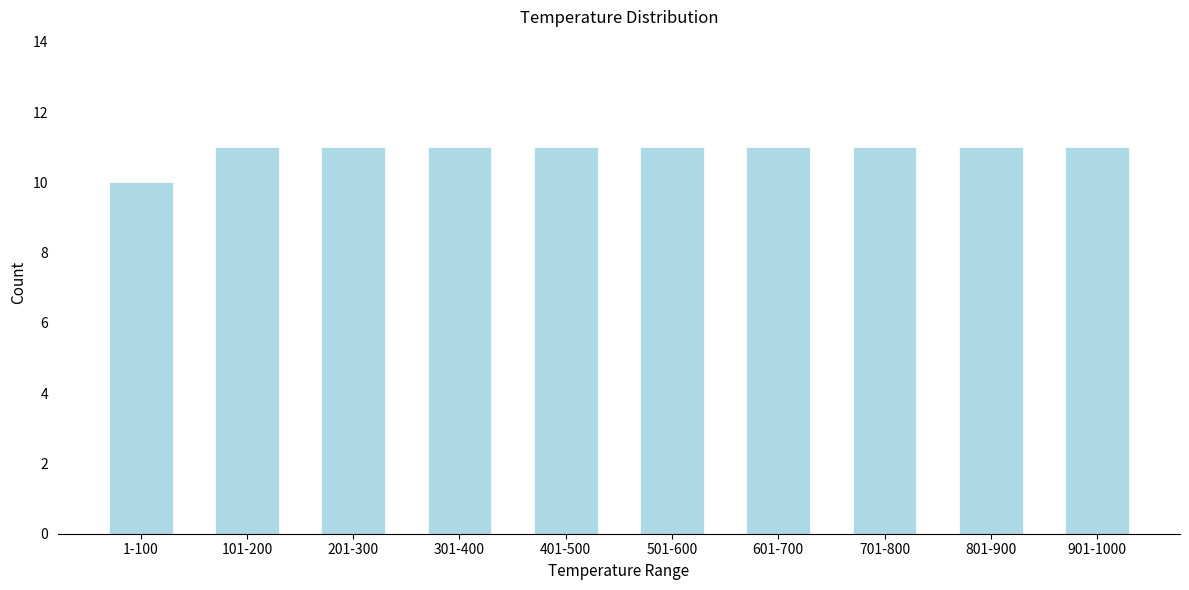

Reading left to right, what are all the values shown in this chart?

10	11	11	11	11	11	11	11	11	11